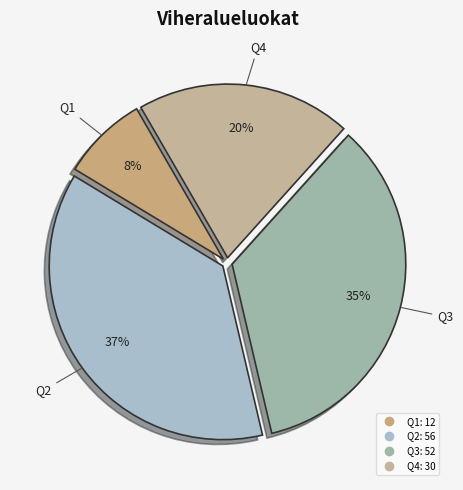

To the nearest percent, what percentage of the pie is Q3?

35%